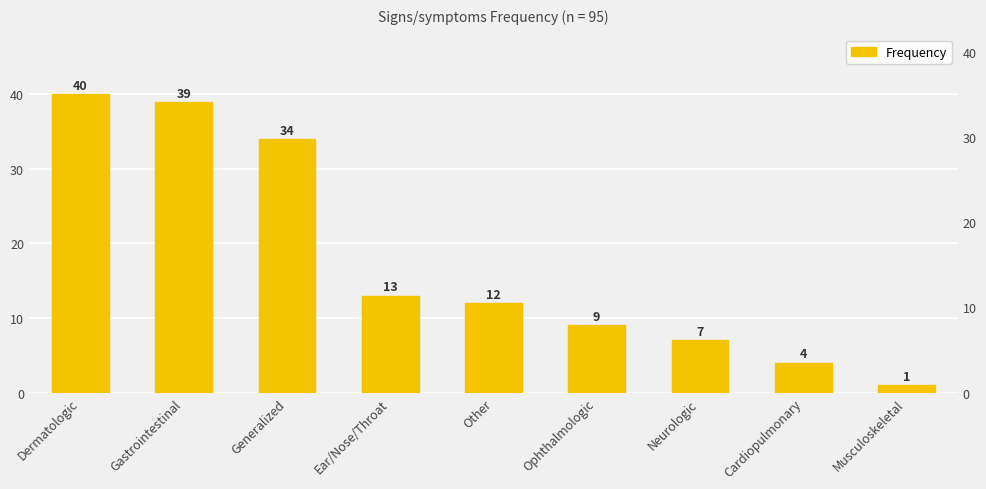

What is the label of the 6th bar from the left?

Ophthalmologic